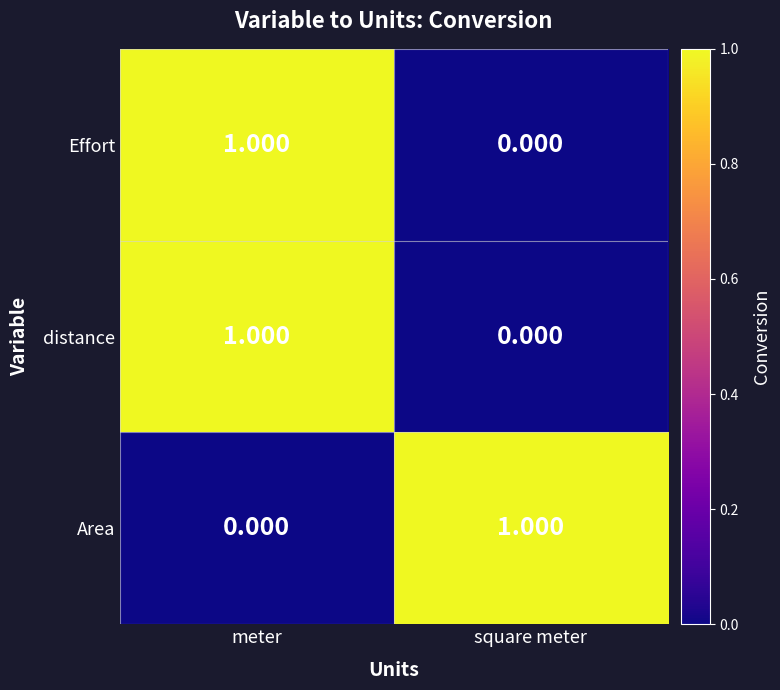

Where is distance nearest to the value 0?

square meter